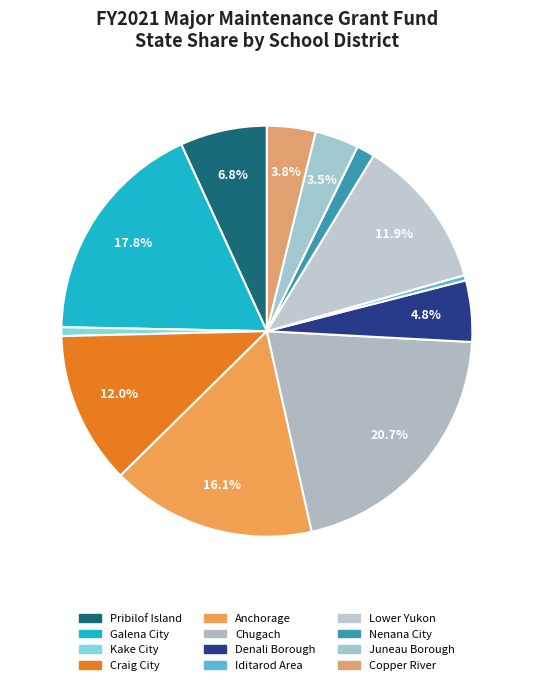

How many segments does this pie chart have?

12